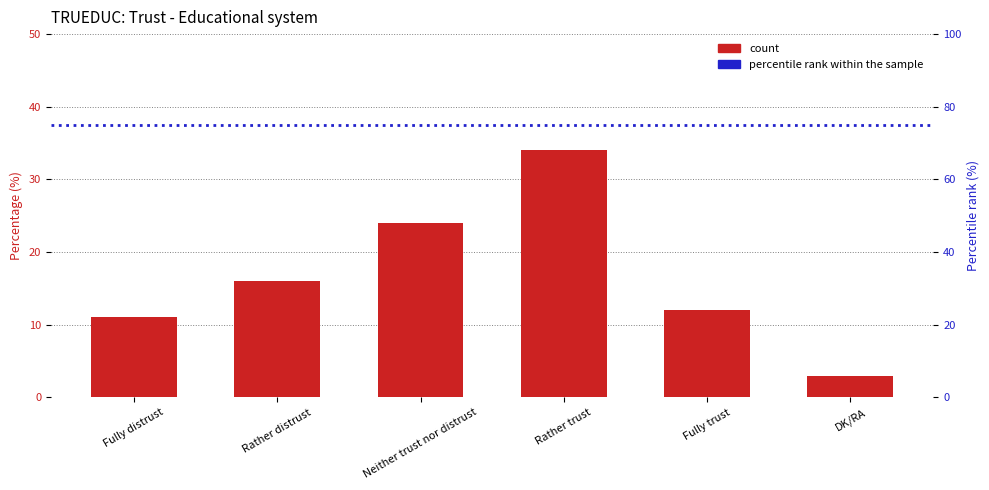

Rank the categories by value from lowest to highest.

DK/RA, Fully distrust, Fully trust, Rather distrust, Neither trust nor distrust, Rather trust